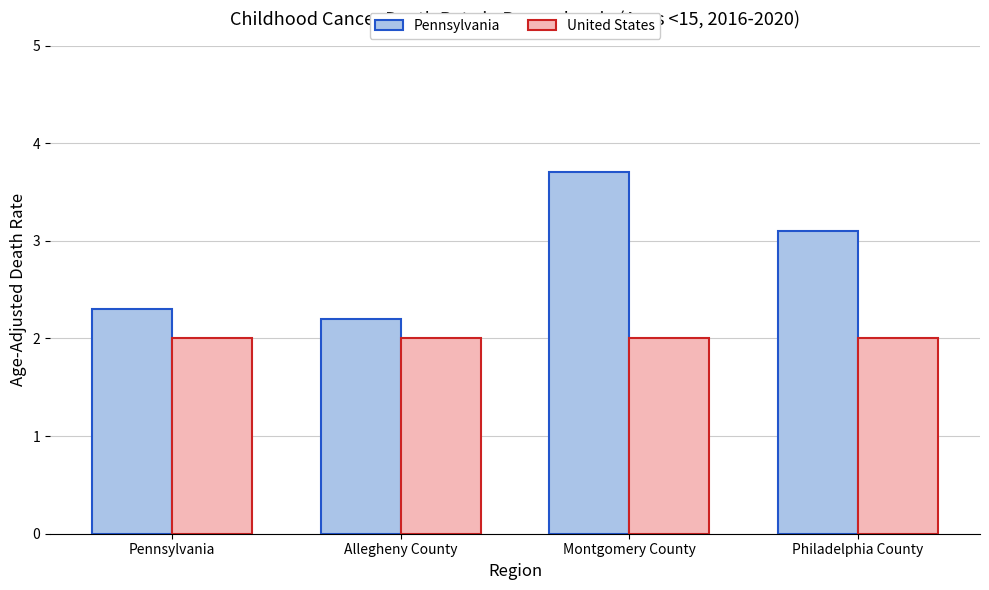

What is the value of the Pennsylvania bar at the 3rd from the left?

3.7